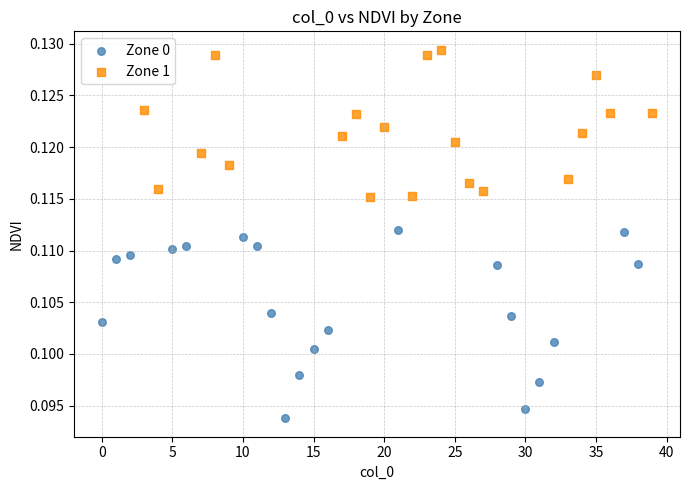

Which series contains the highest Y value?

Zone 1